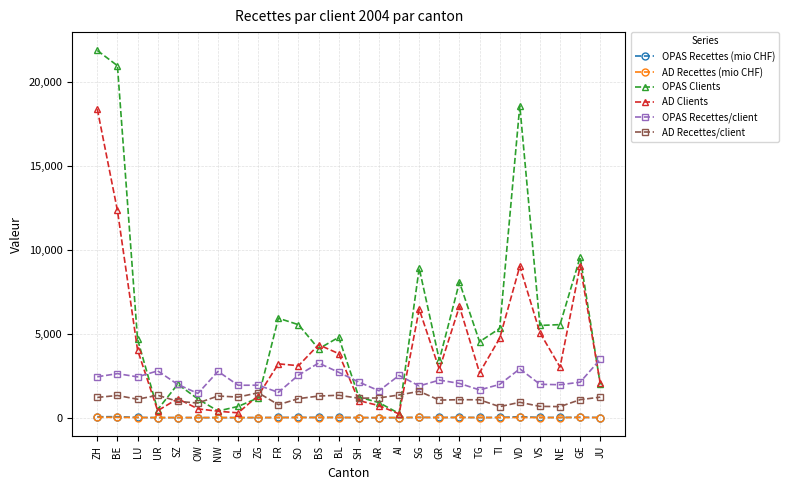

What is the total value across all series at SH?

5509.8